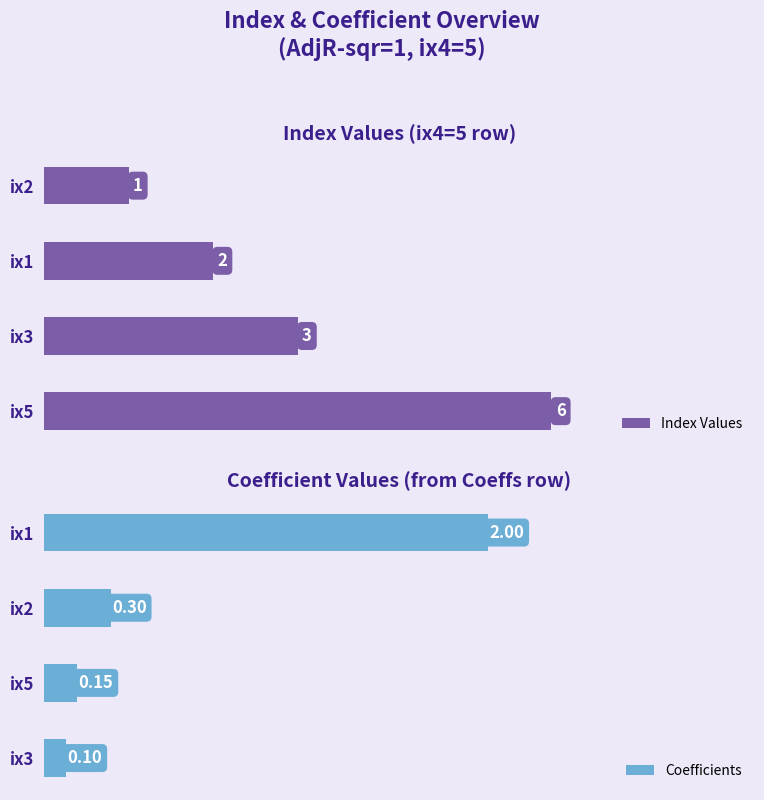

Rank the series by their average value, from lowest to highest.

Coefficients, Index Values